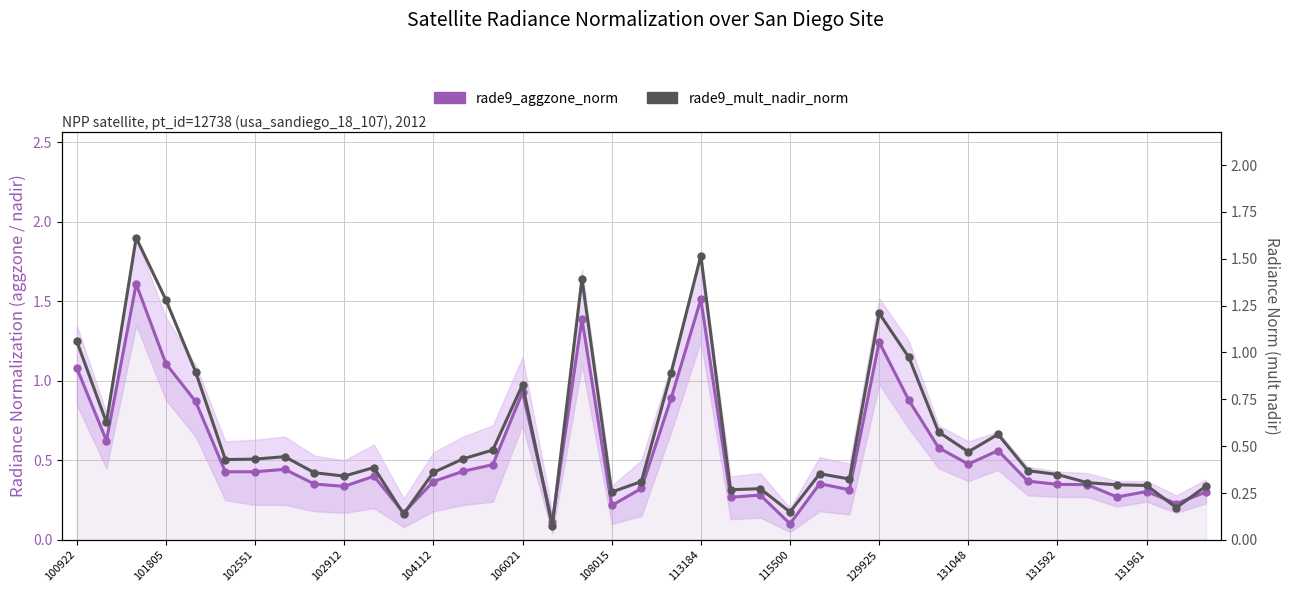

At which category does the chart reach its minimum across all series?

16